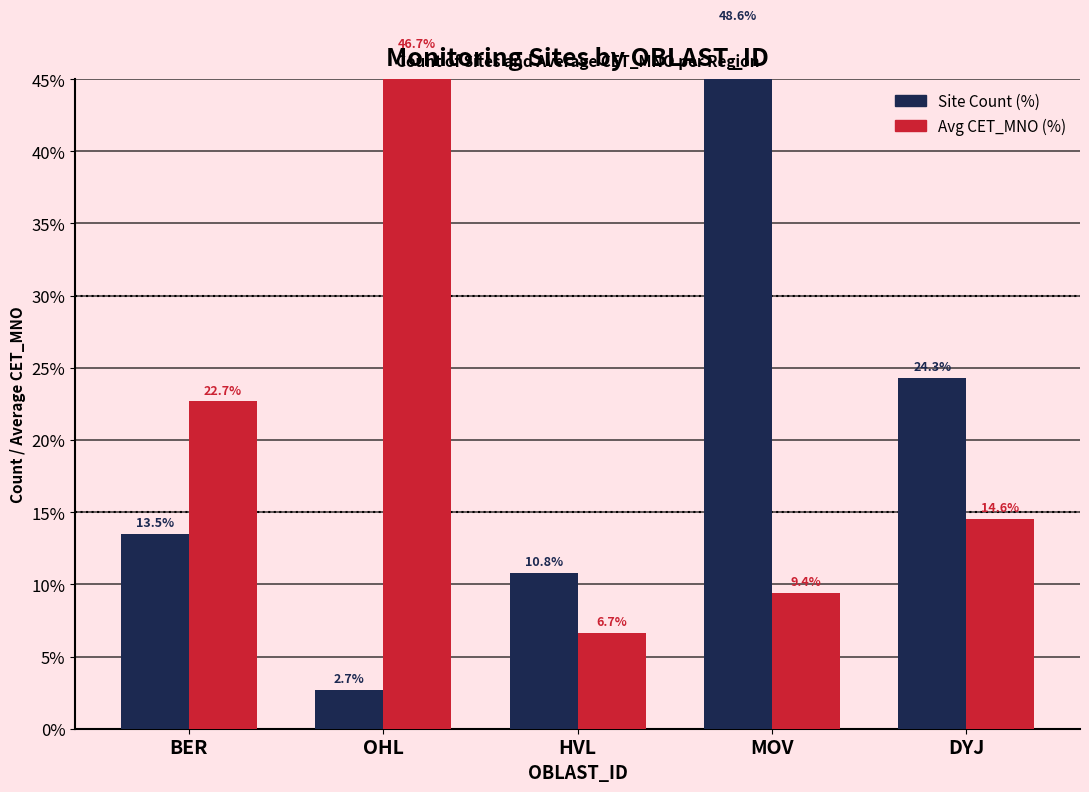

What is the greatest value displayed?

48.6